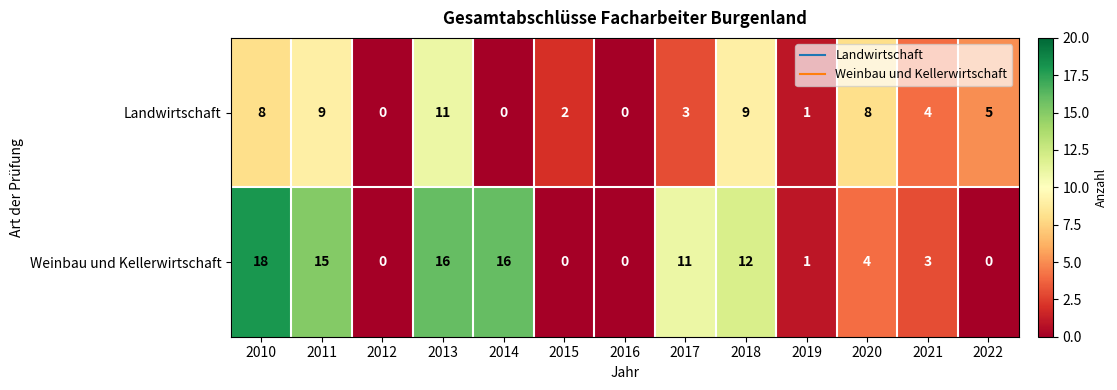

Which series has the widest spread of values?

Weinbau und Kellerwirtschaft